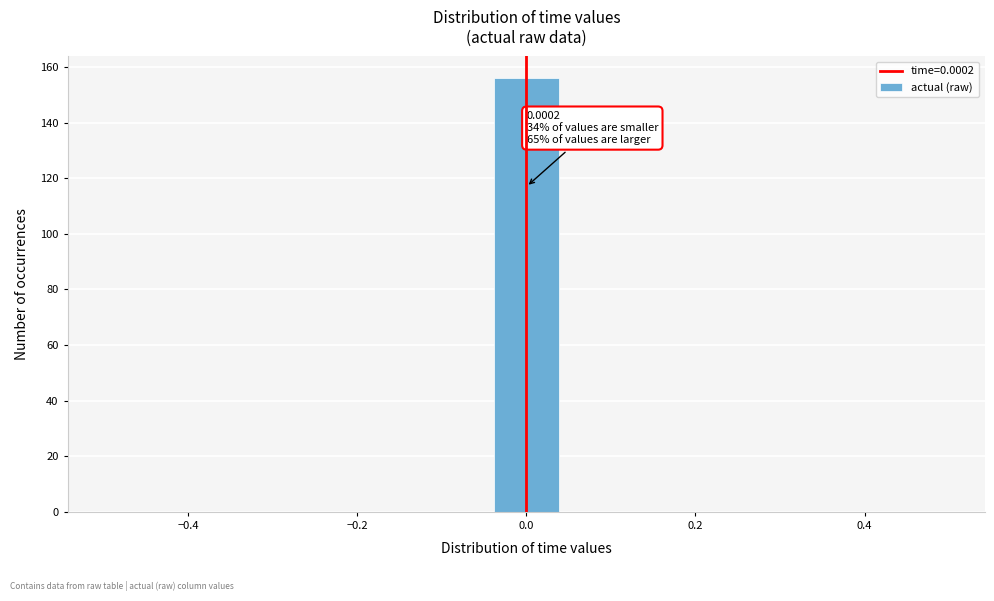

Over which range of the x-axis is the bar tallest?

-0.04 to 0.04